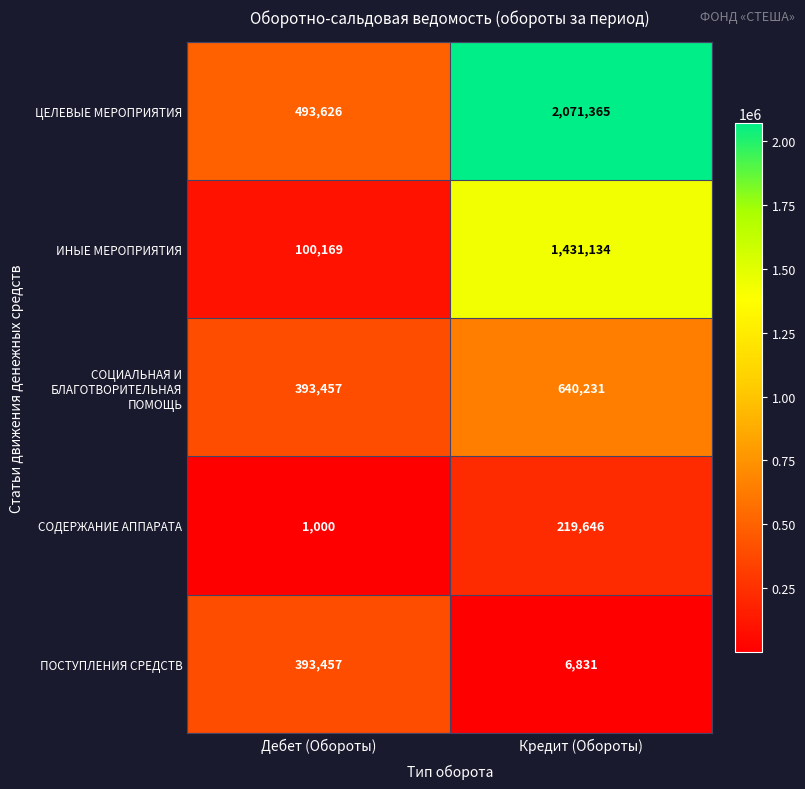

At which label is ЦЕЛЕВЫЕ МЕРОПРИЯТИЯ closest to 1282495?

Дебет (Обороты)